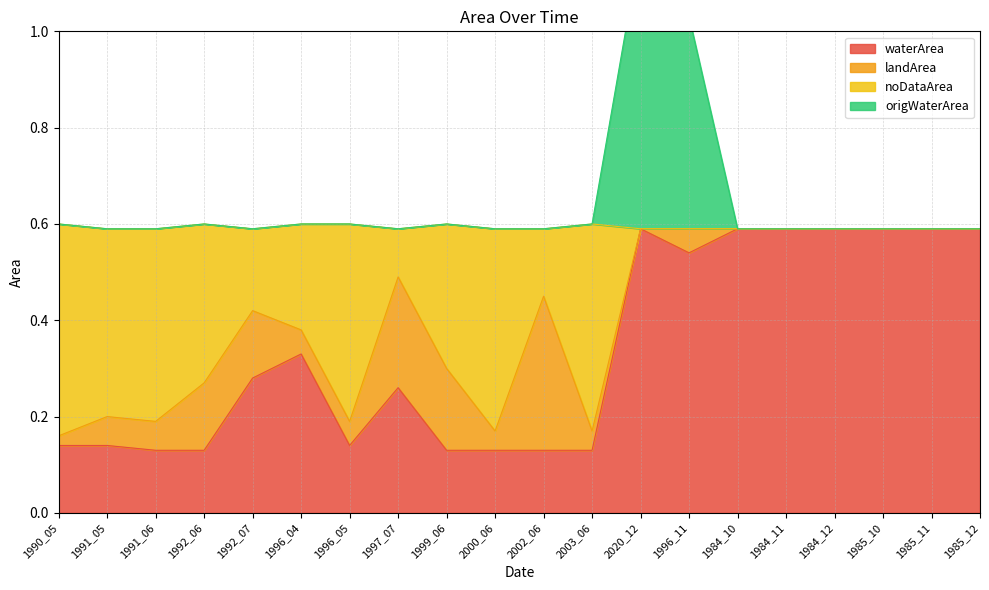

In noDataArea, how many points are lower than both neighbors (excluding endpoints)?

4